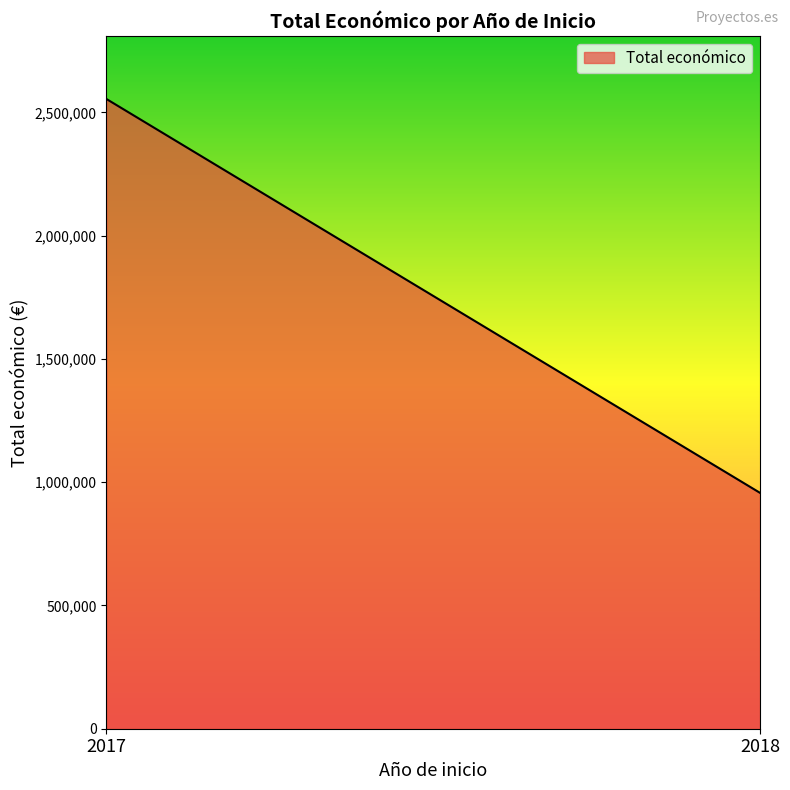

How many lines are shown in the chart?

1